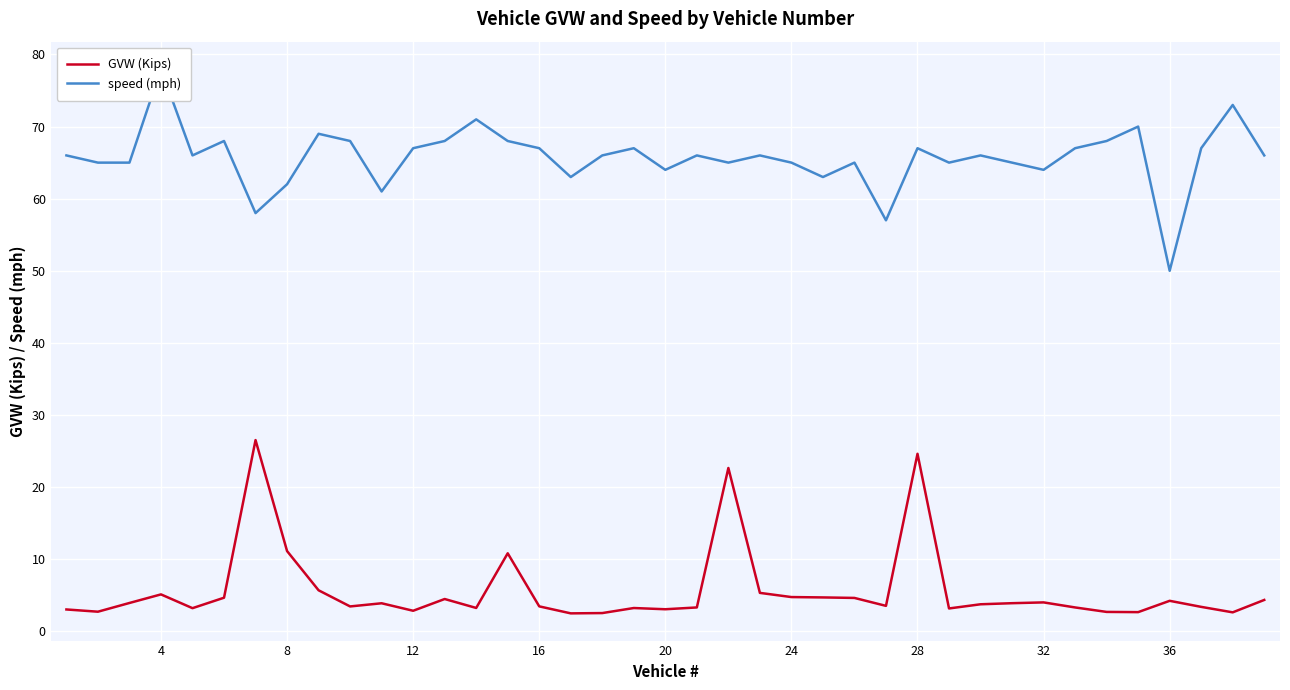

What is the value of the speed (mph) point at the 1st from the left?

66.0